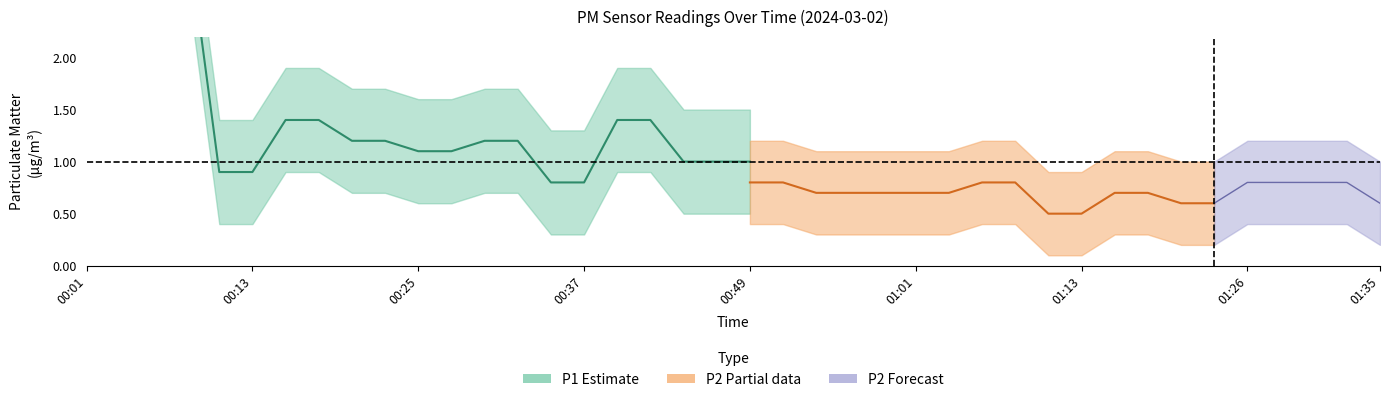

The value of P1 at 01:01 is 1.0. True or false?

False